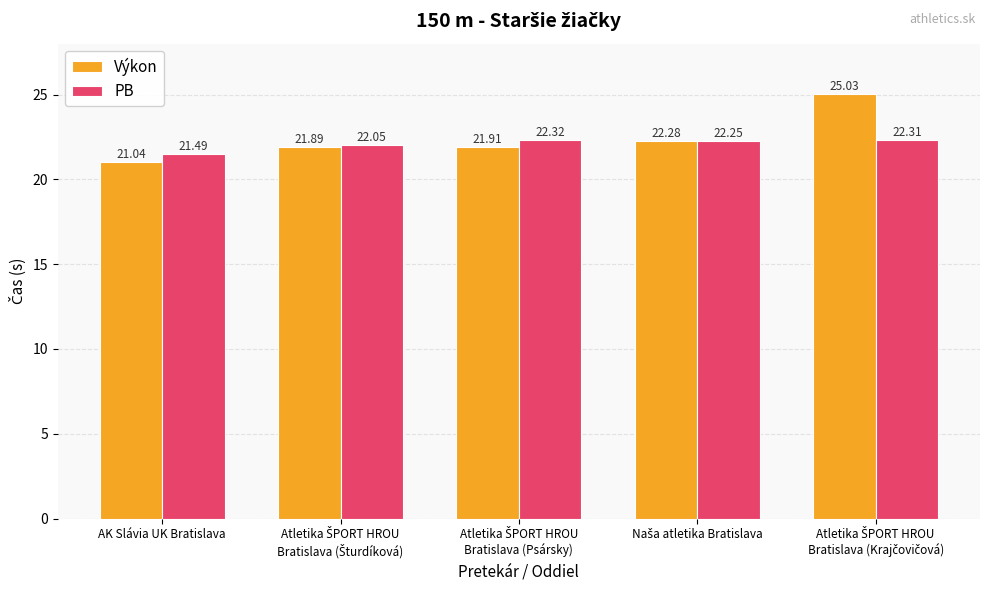

What is the difference between the second highest and minimum values in the PB series?

0.8